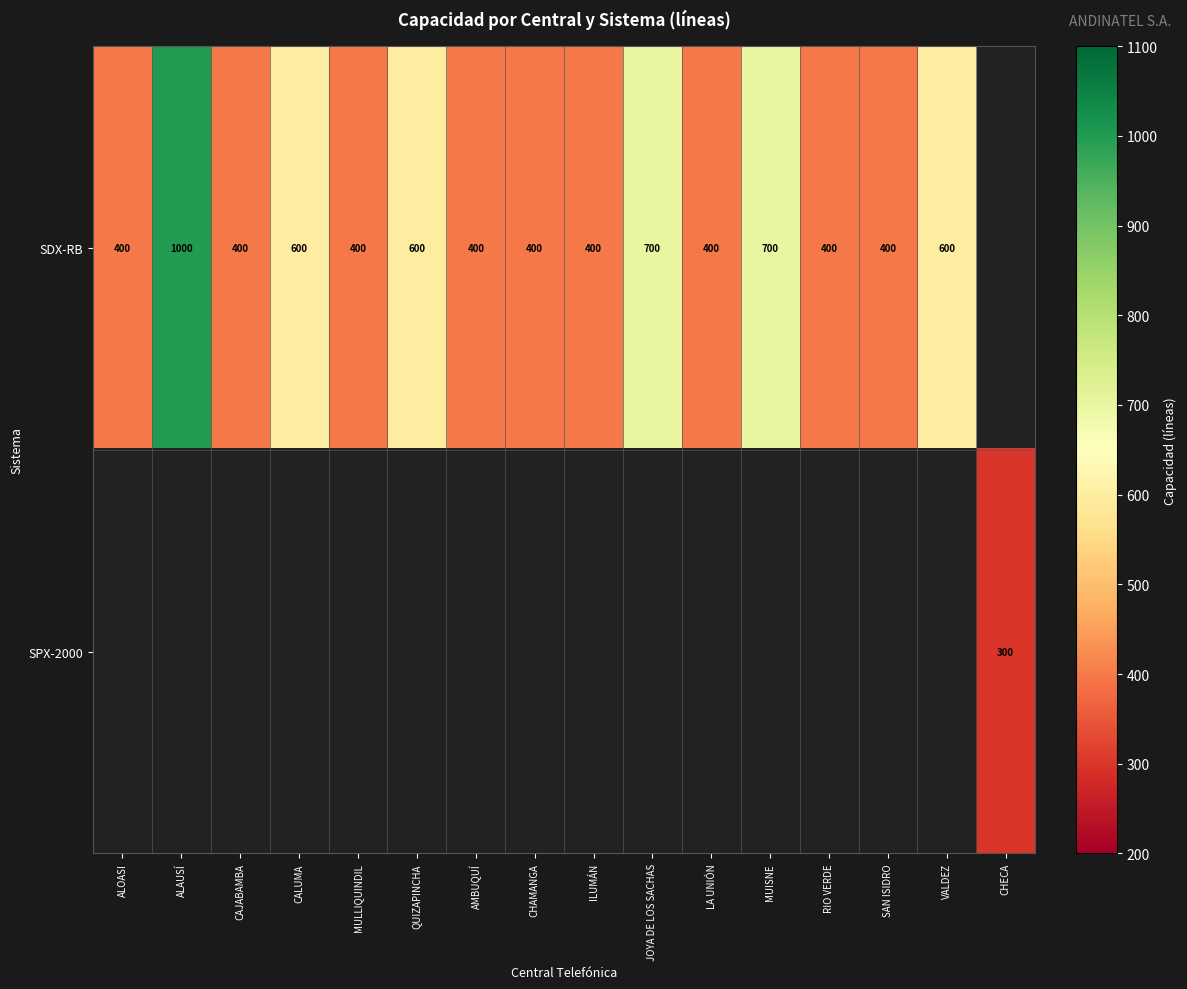

At how many categories does at least one series exceed 953?

1